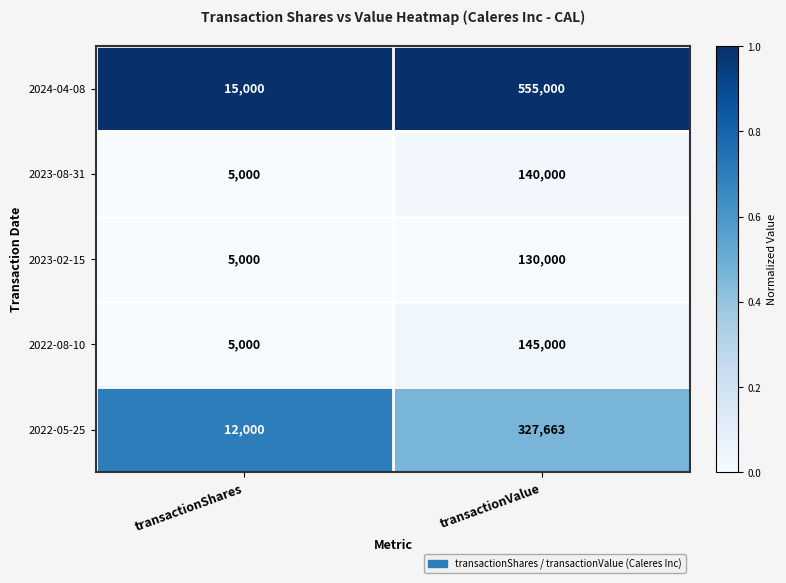

Reading left to right, list all the values displayed in this chart.

2024-04-08: 15000	555000
2023-08-31: 5000	140000
2023-02-15: 5000	130000
2022-08-10: 5000	145000
2022-05-25: 12000	327663